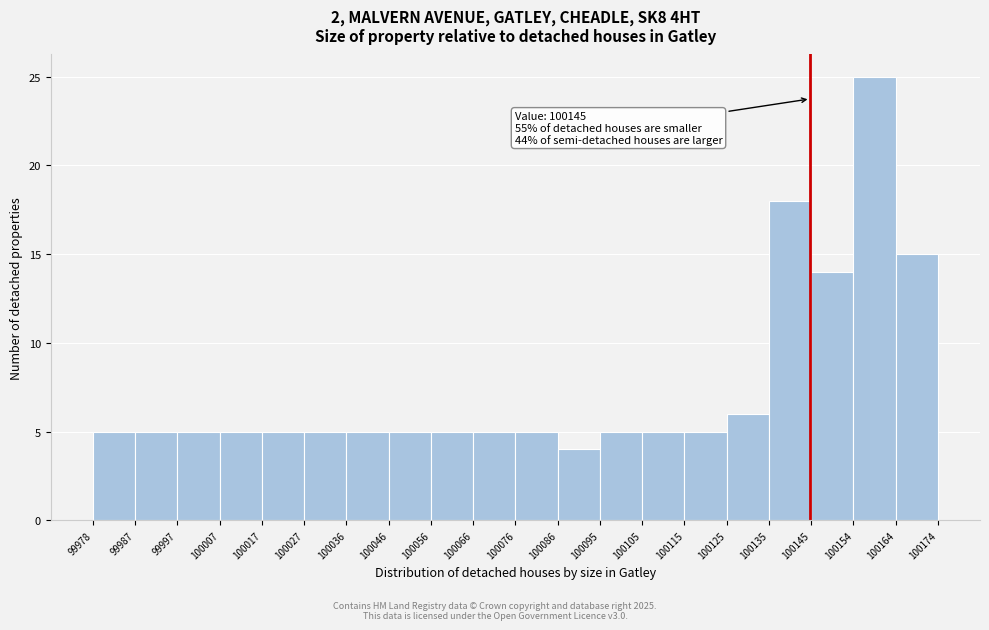

Which range on the x-axis has the tallest bar?

100154 to 100164